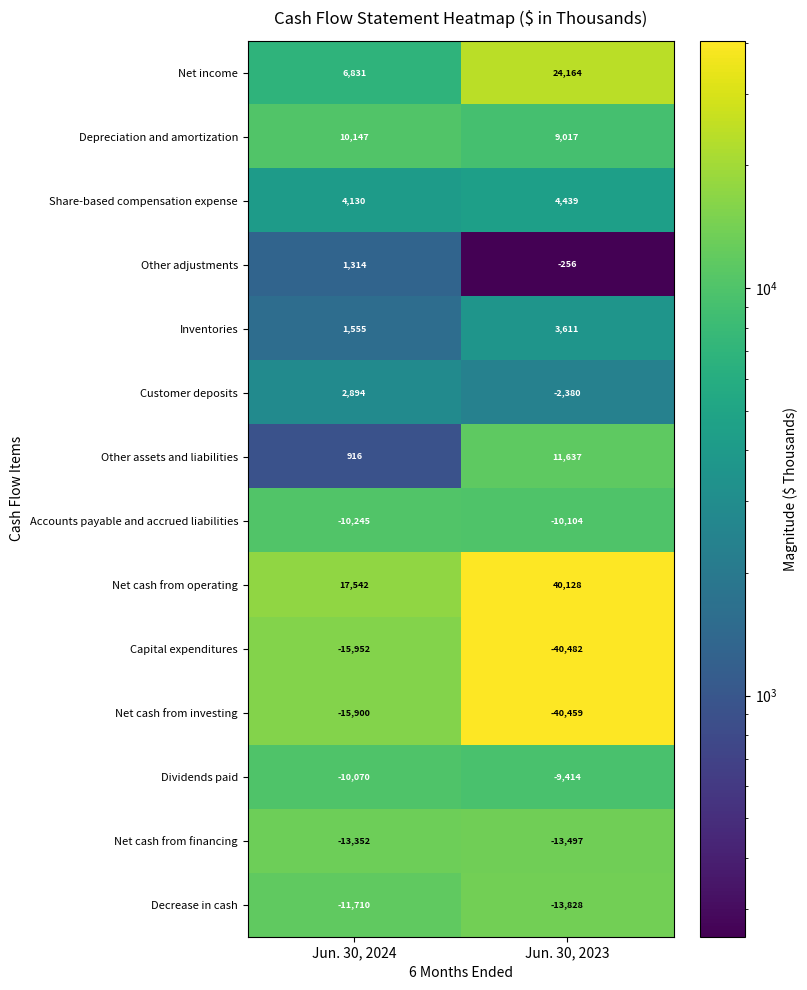

Rank the series by their maximum value, from highest to lowest.

Net cash from operating, Net income, Other assets and liabilities, Depreciation and amortization, Share-based compensation expense, Inventories, Customer deposits, Other adjustments, Dividends paid, Accounts payable and accrued liabilities, Decrease in cash, Net cash from financing, Net cash from investing, Capital expenditures